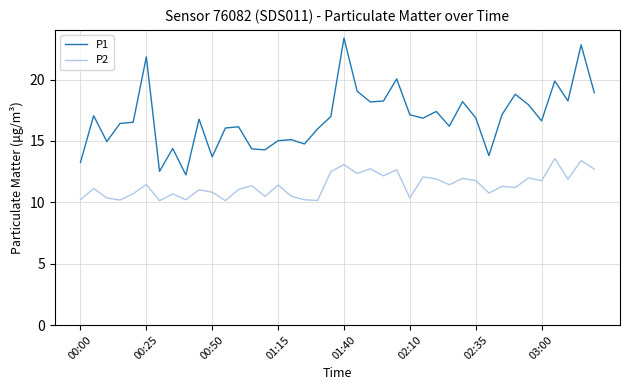

List the series in order of their peak value, highest first.

P1, P2